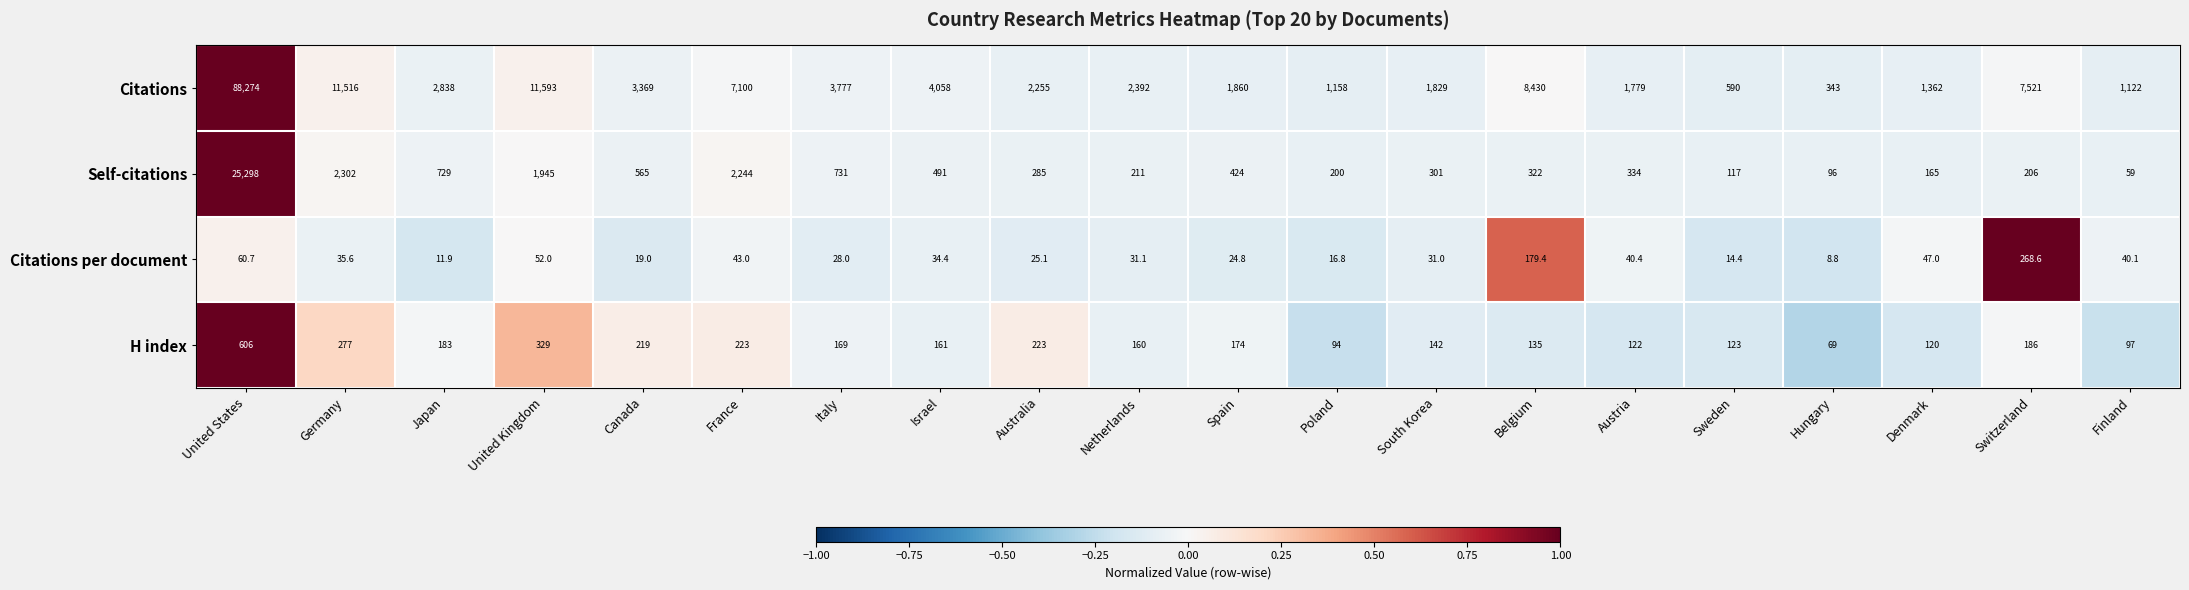

The value of Citations per document at South Korea is 21.1. True or false?

False